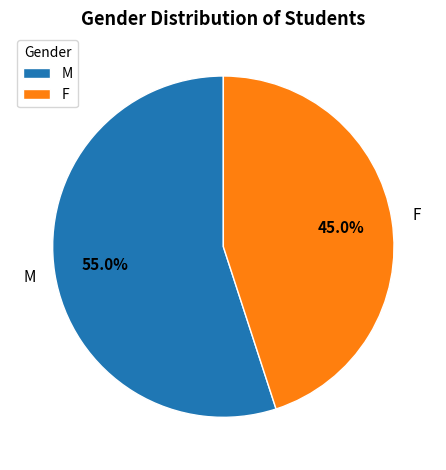

What is the largest slice in the pie chart?

M